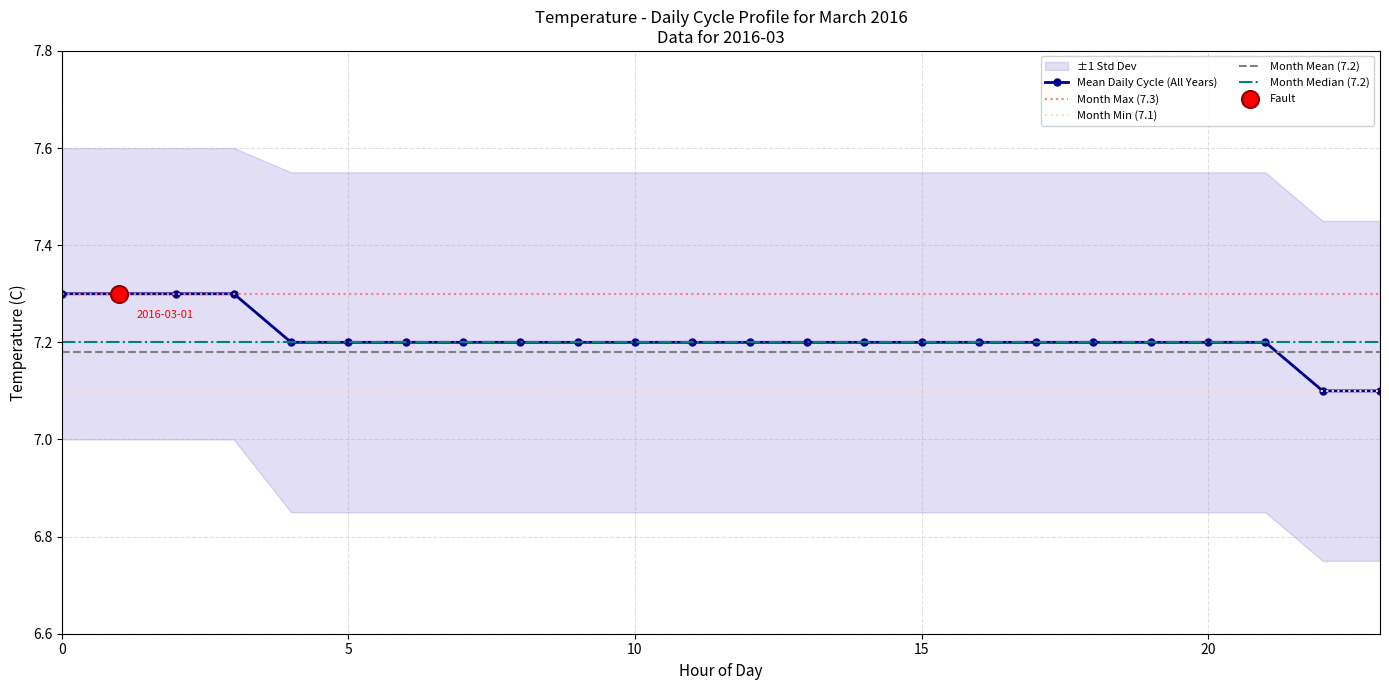

What is the ratio of the value at 20 to the value at 23?

1.0